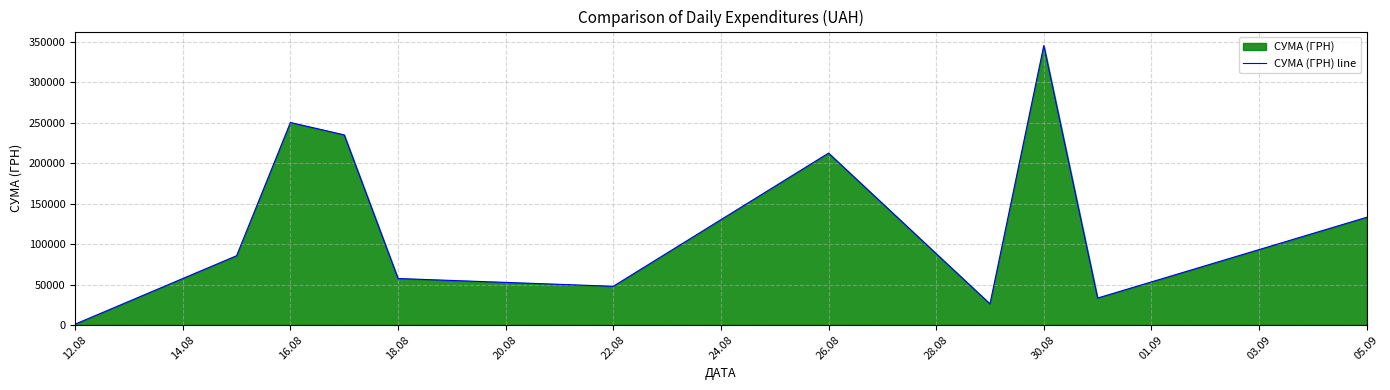

How many series are shown in this chart?

1